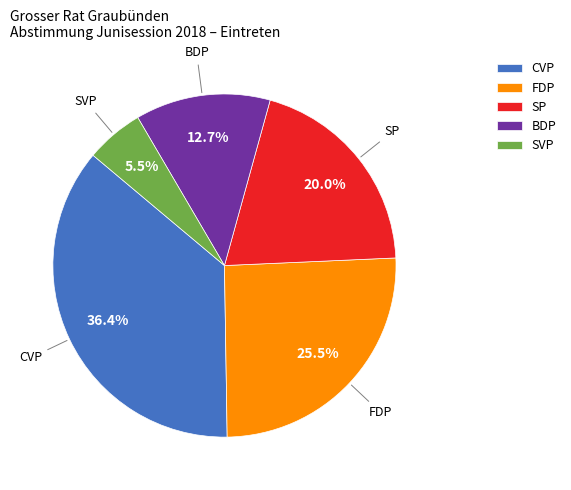

What percentage do BDP and SP together represent?

32.7%